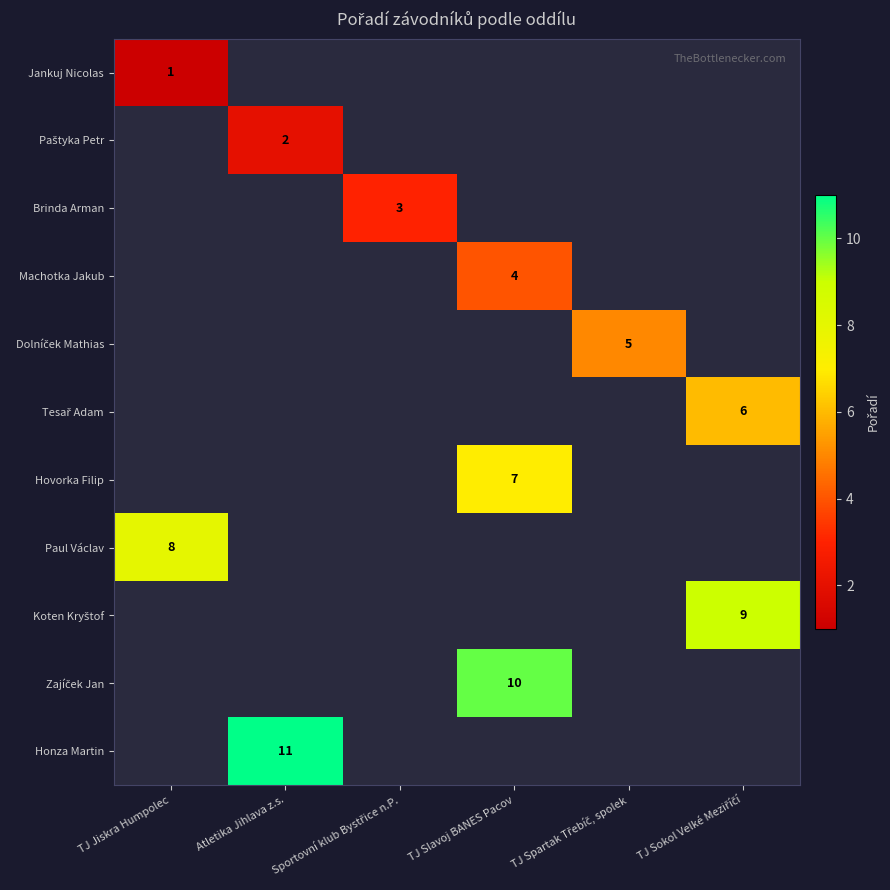

Which has a higher value, Atletika Jihlava z.s. or TJ Spartak Třebíč, spolek?

TJ Spartak Třebíč, spolek